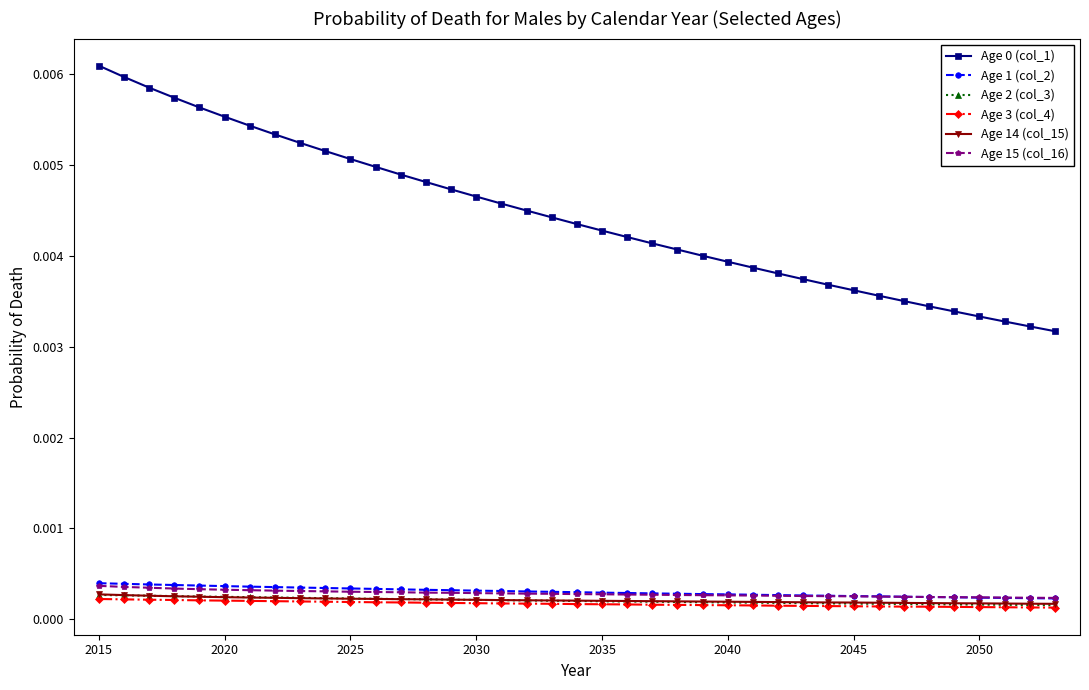

At how many categories does at least one series exceed 0?

39